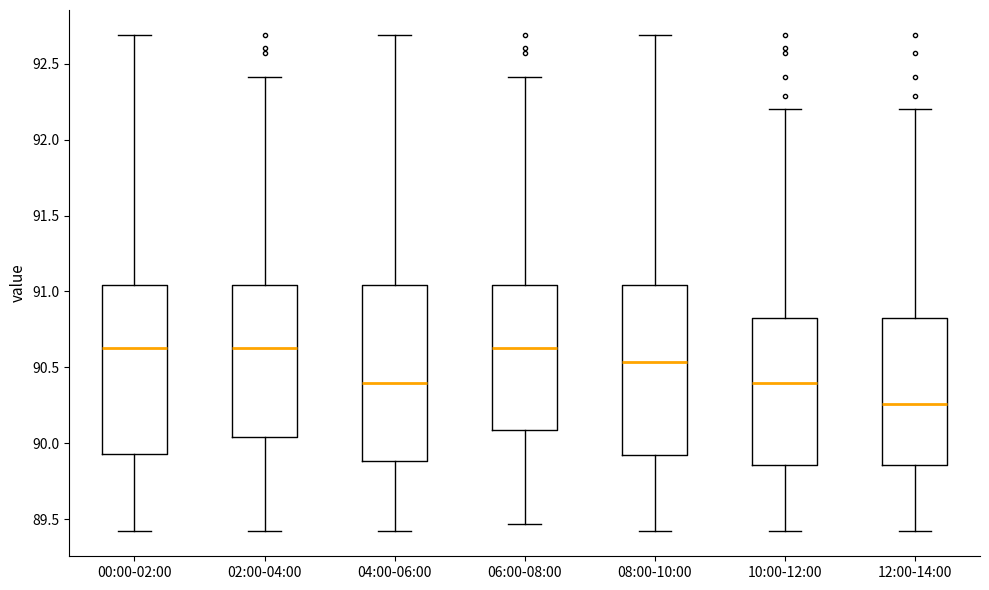

Which box has the lowest median line?

12:00-14:00